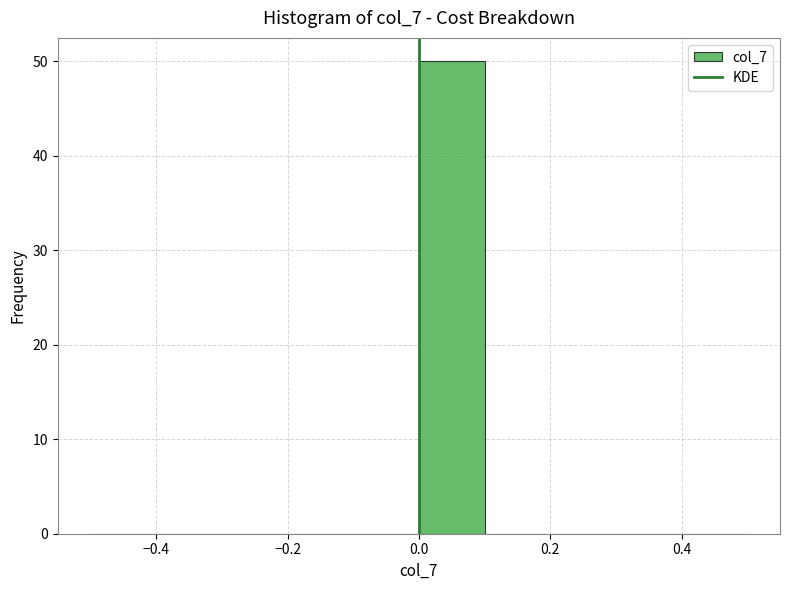

How tall is the bar that spans 0.0 to 0.1 on the x-axis? The values are not printed on the chart, so give them approximately, as read against the axis.

50